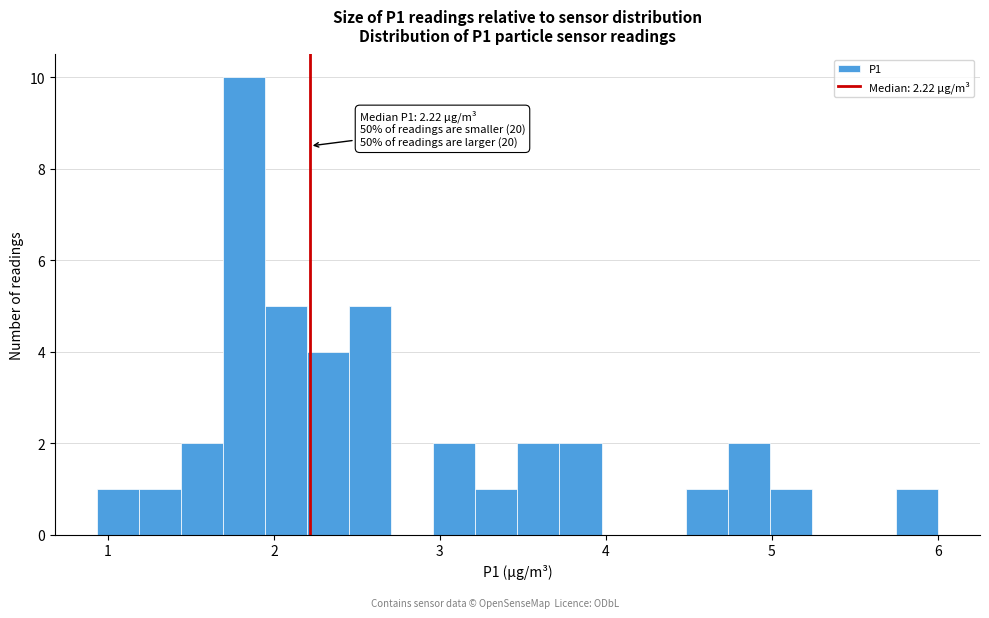

Read against the x-axis, roughly where is the centre of the tallest bar?

1.8